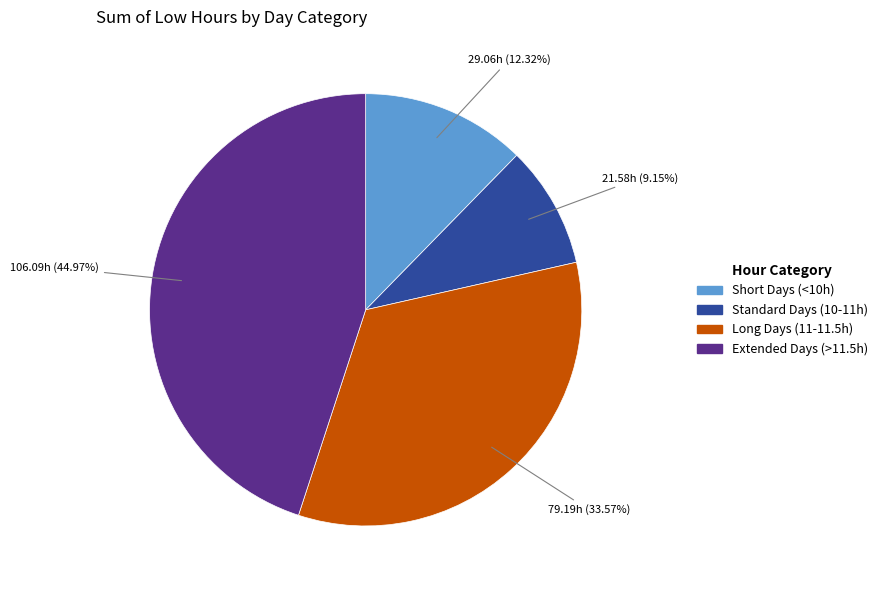

To the nearest percent, what is the difference between the largest and smallest slice percentages?

36%